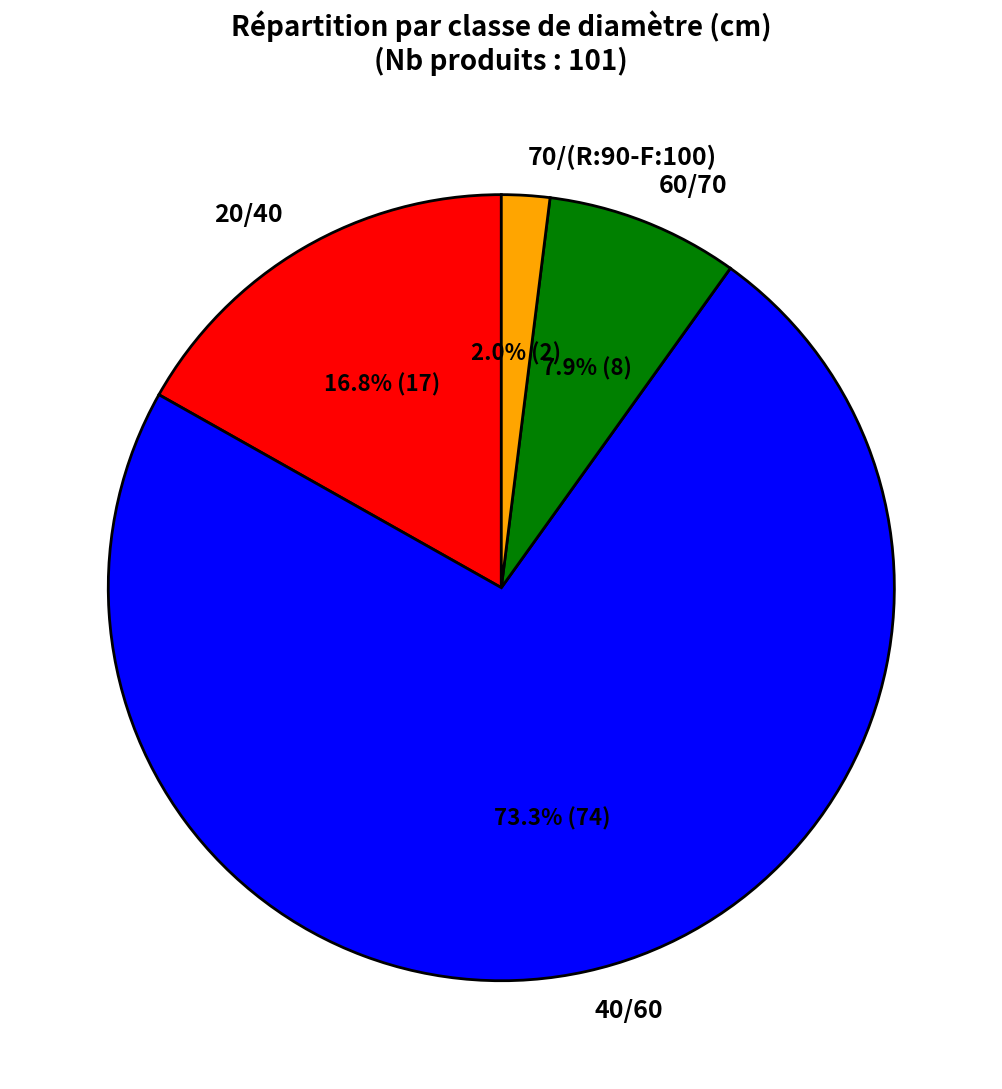

Is it true that 40/60 is 86% of the pie?

False